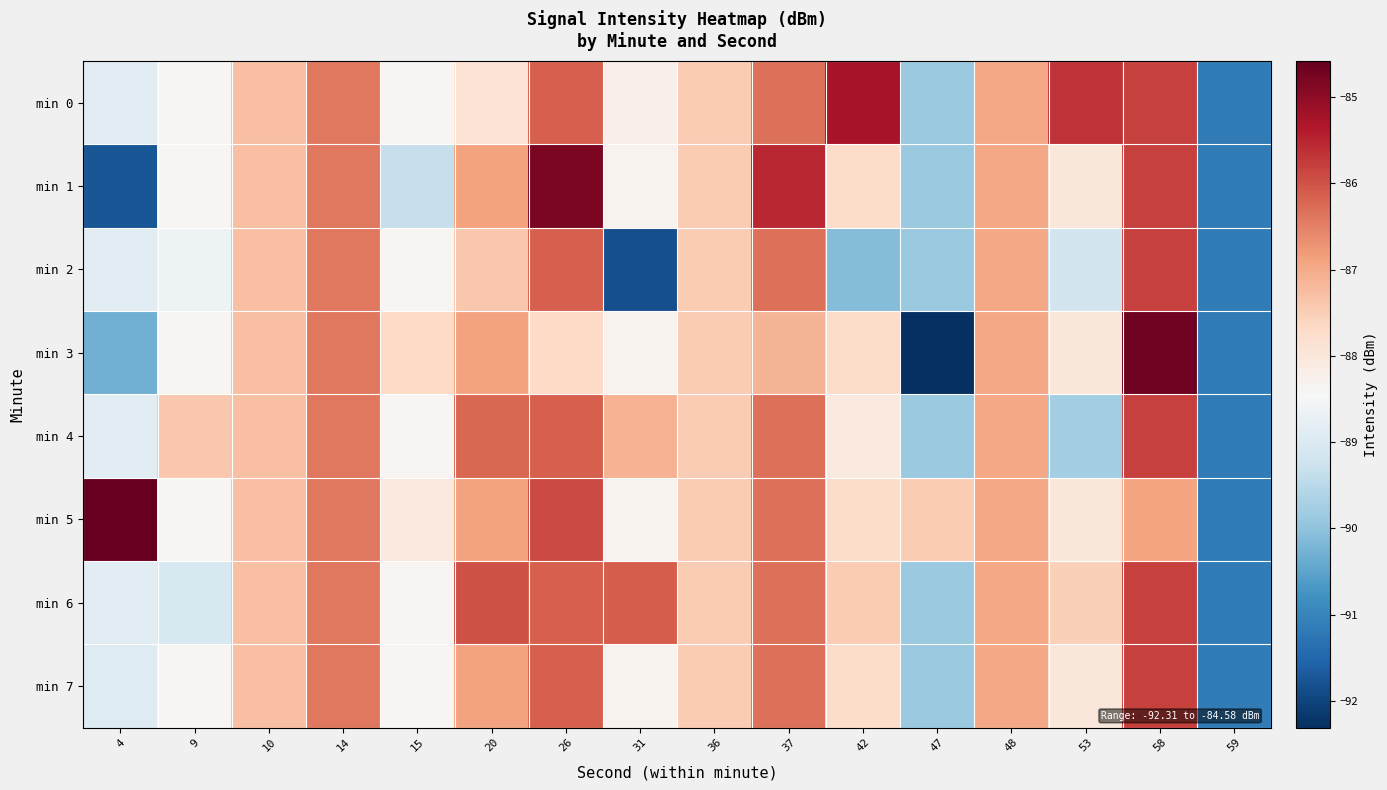

Reading left to right, what are all the values shown in this chart?

min 0: 4=-88.9	9=-88.4	10=-87.3	14=-86.4	15=-88.4	20=-87.9	26=-86.1	31=-88.2	36=-87.5	37=-86.3	42=-85.3	47=-89.9	48=-87.0	53=-85.7	58=-85.8	59=-91.2
min 1: 4=-91.8	9=-88.4	10=-87.3	14=-86.4	15=-89.3	20=-86.9	26=-84.8	31=-88.3	36=-87.5	37=-85.5	42=-87.7	47=-89.9	48=-87.0	53=-88.0	58=-85.8	59=-91.2
min 2: 4=-88.9	9=-88.7	10=-87.3	14=-86.4	15=-88.4	20=-87.4	26=-86.1	31=-91.8	36=-87.5	37=-86.3	42=-90.1	47=-89.9	48=-87.0	53=-89.1	58=-85.8	59=-91.2
min 3: 4=-90.3	9=-88.4	10=-87.3	14=-86.4	15=-87.7	20=-86.9	26=-87.7	31=-88.3	36=-87.5	37=-87.1	42=-87.7	47=-92.3	48=-87.0	53=-88.0	58=-84.7	59=-91.2
min 4: 4=-88.9	9=-87.4	10=-87.3	14=-86.4	15=-88.4	20=-86.2	26=-86.1	31=-87.1	36=-87.5	37=-86.3	42=-88.1	47=-89.9	48=-87.0	53=-89.8	58=-85.8	59=-91.2
min 5: 4=-84.6	9=-88.4	10=-87.3	14=-86.4	15=-88.1	20=-86.9	26=-85.9	31=-88.3	36=-87.5	37=-86.3	42=-87.7	47=-87.5	48=-87.0	53=-88.0	58=-86.9	59=-91.2
min 6: 4=-88.9	9=-89.1	10=-87.3	14=-86.4	15=-88.4	20=-86.0	26=-86.1	31=-86.1	36=-87.5	37=-86.3	42=-87.5	47=-89.9	48=-87.0	53=-87.5	58=-85.8	59=-91.2
min 7: 4=-88.9	9=-88.4	10=-87.3	14=-86.4	15=-88.4	20=-86.9	26=-86.1	31=-88.3	36=-87.5	37=-86.3	42=-87.7	47=-89.9	48=-87.0	53=-88.0	58=-85.8	59=-91.2